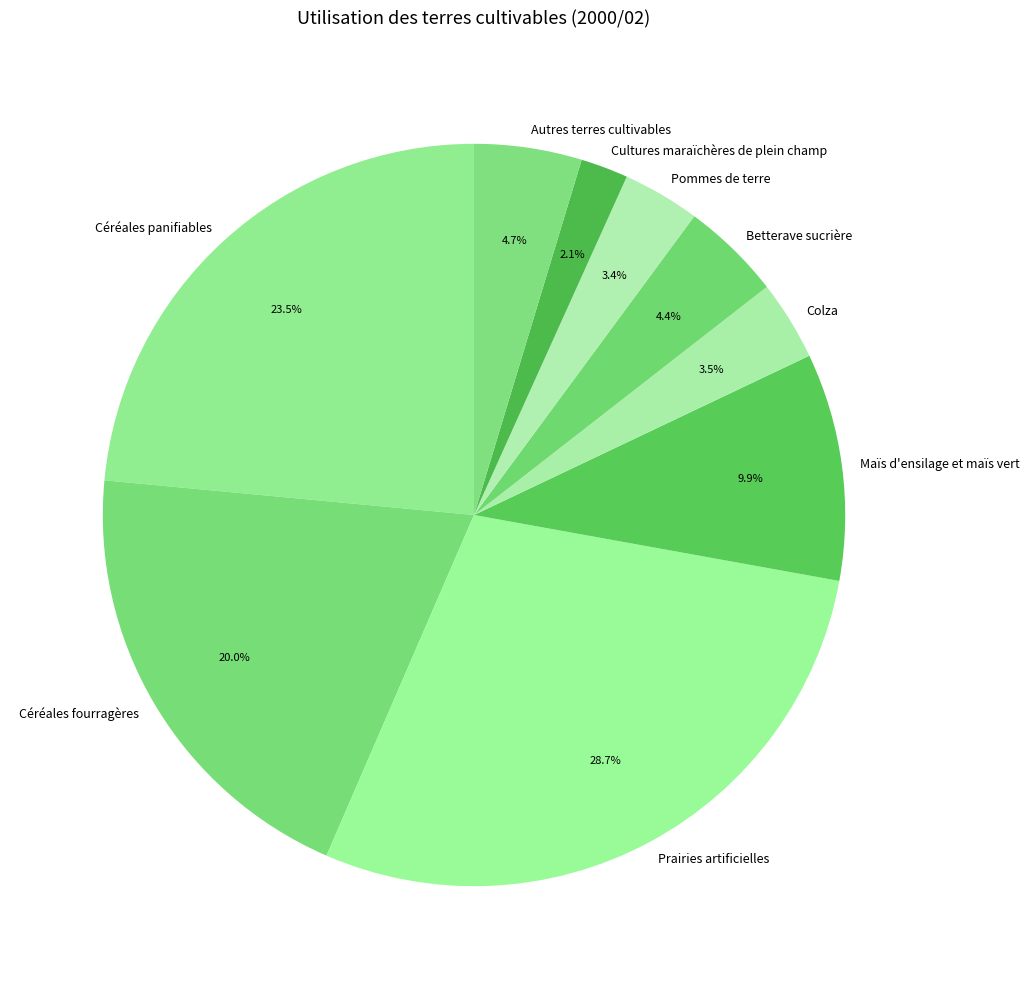

Do Céréales fourragères and Prairies artificielles together represent more than half of the pie?

No